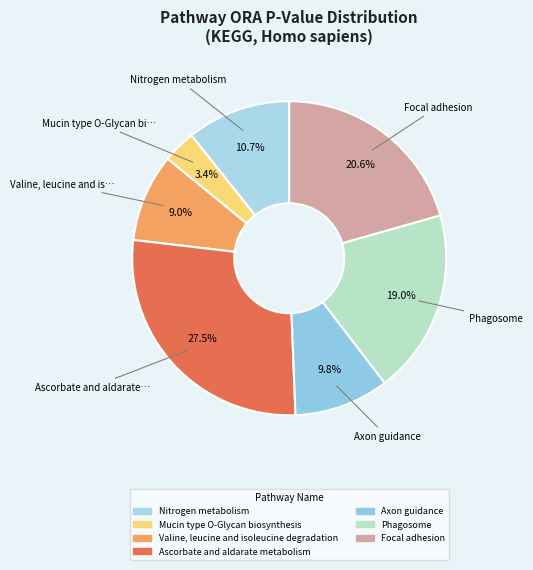

To the nearest percent, what is the combined percentage of Ascorbate and aldarate metabolism and Focal adhesion?

48%